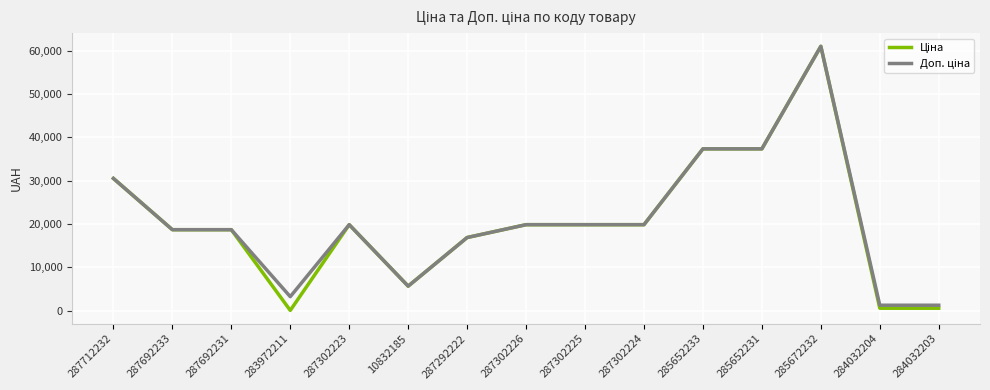

What is the maximum value shown in the chart?

61024.7